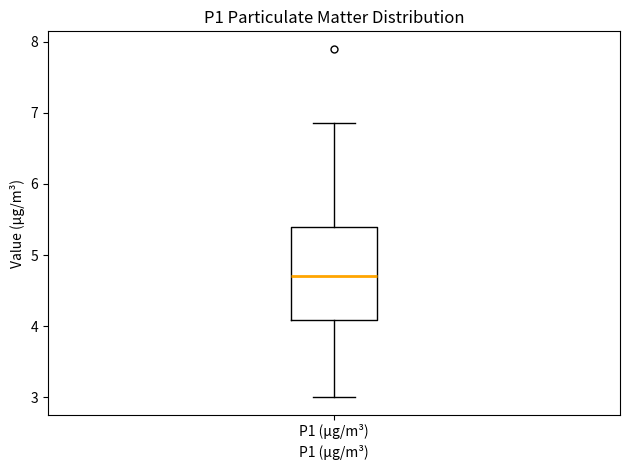

Read this box plot against the y-axis: the position of the median line, the range covered by the box, and the ends of both whiskers. The values are not printed on the chart, so give them approximately, as read against the axis.

median 4.7, box 4.1 to 5.4, whiskers 3.0 to 6.9